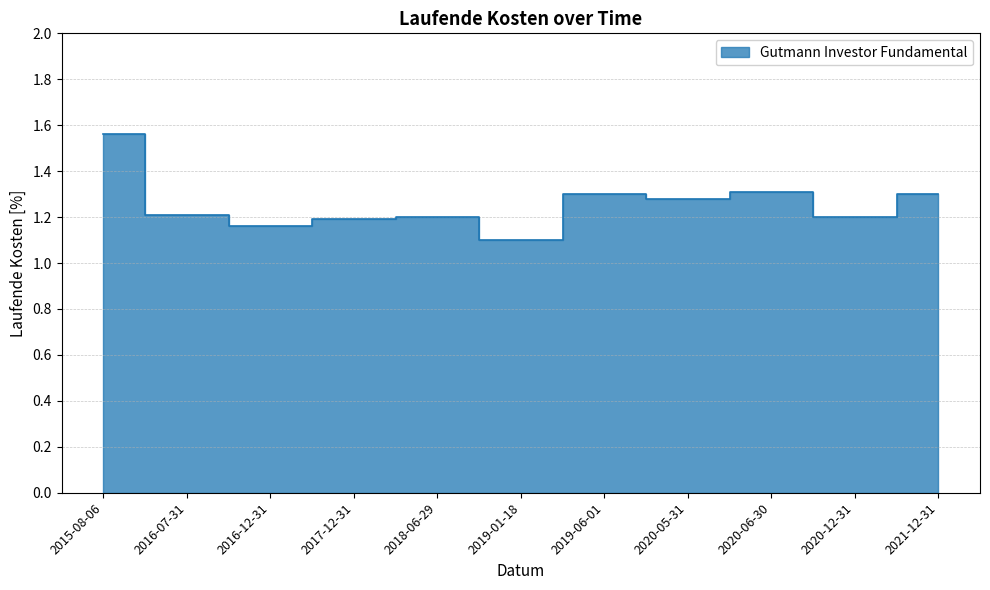

Which has a higher value, 2019-06-01 or 2015-08-06?

2015-08-06